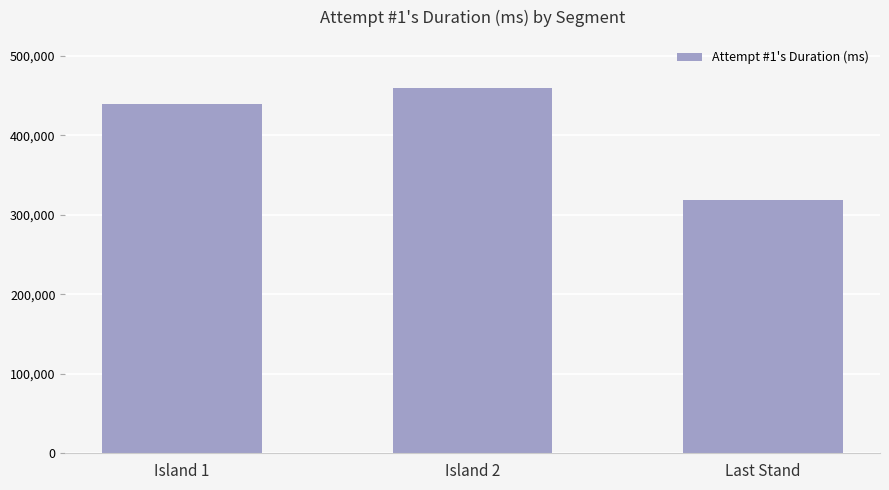

Read the value at Last Stand.

318916